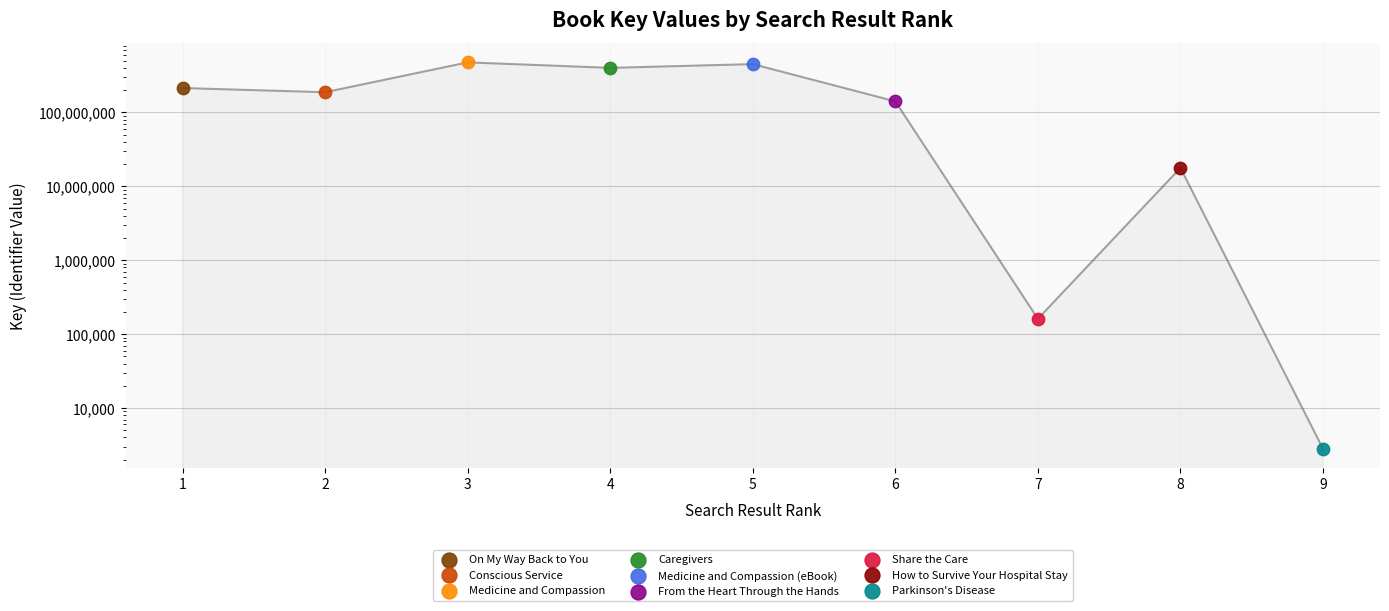

Which has a higher value, 9 or 3?

3